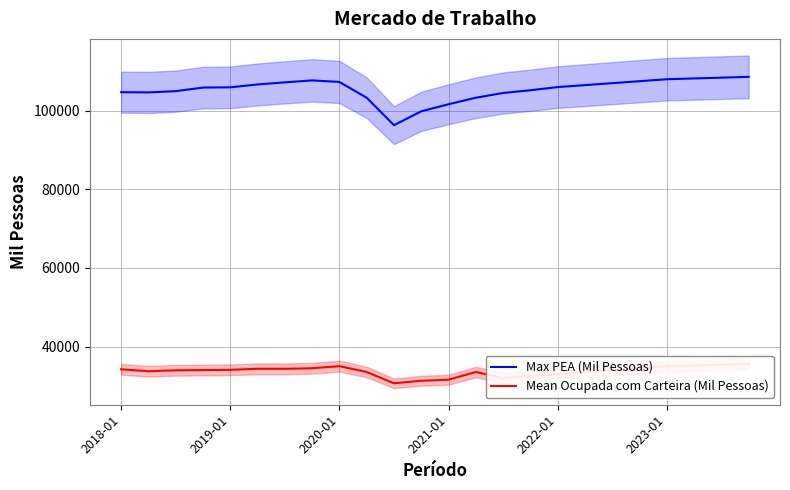

What is the total value across all series at 7?

142202